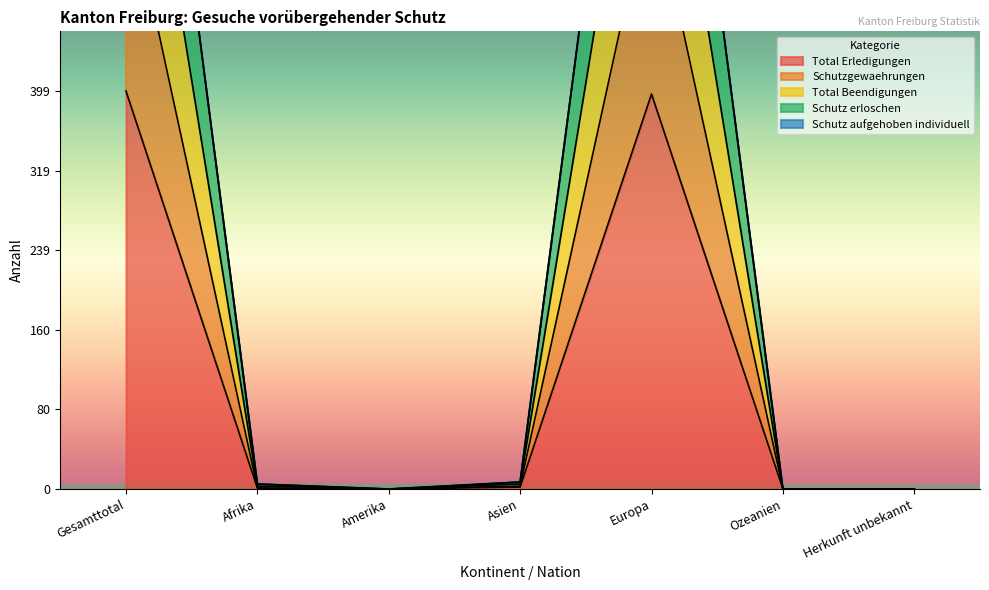

True or false: Schutz erloschen and Total Beendigungen intersect in this chart.

False